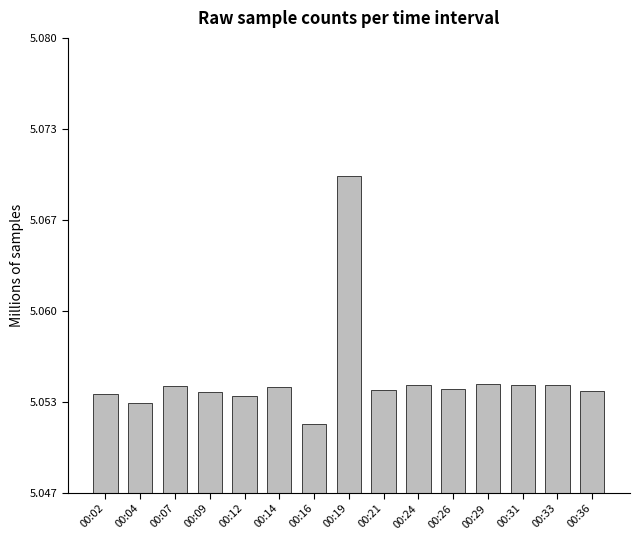

Rank the categories by value from highest to lowest.

00:19, 00:29, 00:24, 00:33, 00:31, 00:07, 00:14, 00:26, 00:21, 00:36, 00:09, 00:02, 00:12, 00:04, 00:16